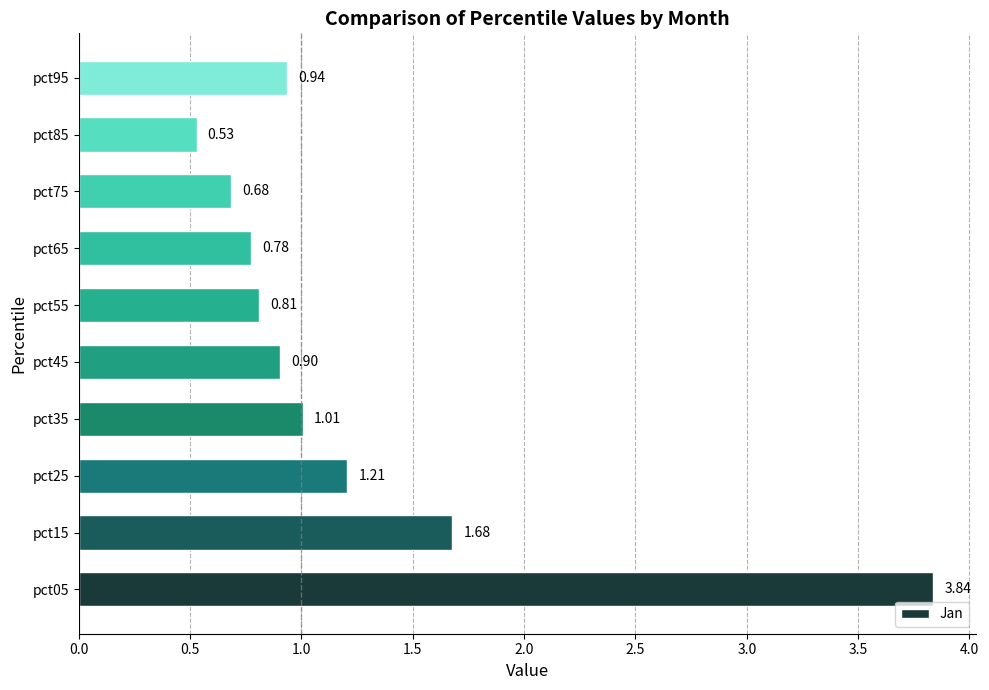

List the labels in order of value, smallest first.

pct85, pct75, pct65, pct55, pct45, pct95, pct35, pct25, pct15, pct05